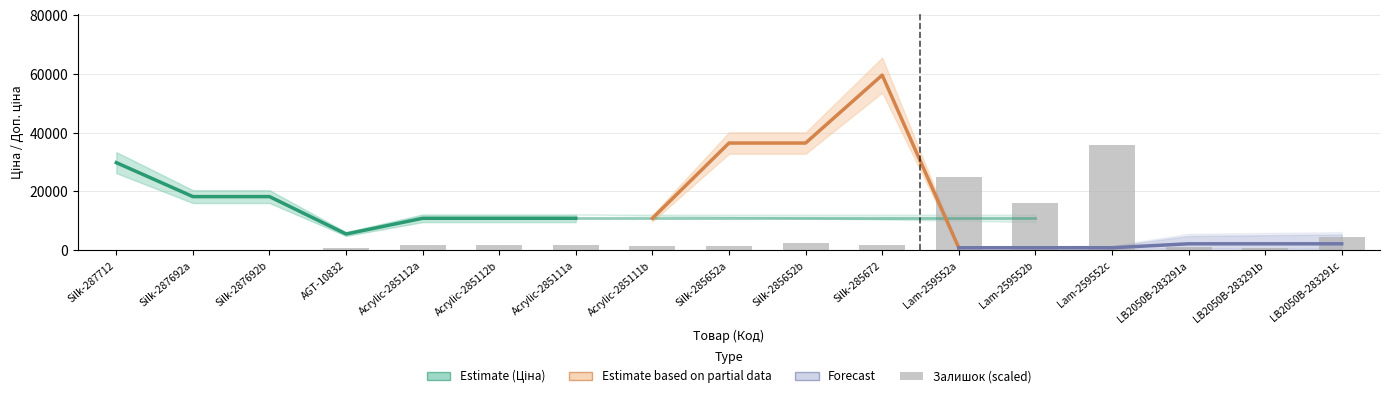

Reading right to left, extract all data points from this chart.

4400.3	716.3	921.0	35611.5	16066.1	24764.3	1637.3	2353.6	1432.6	1535.0	1739.6	1739.6	1739.6	716.3	0.0	0.0	0.0